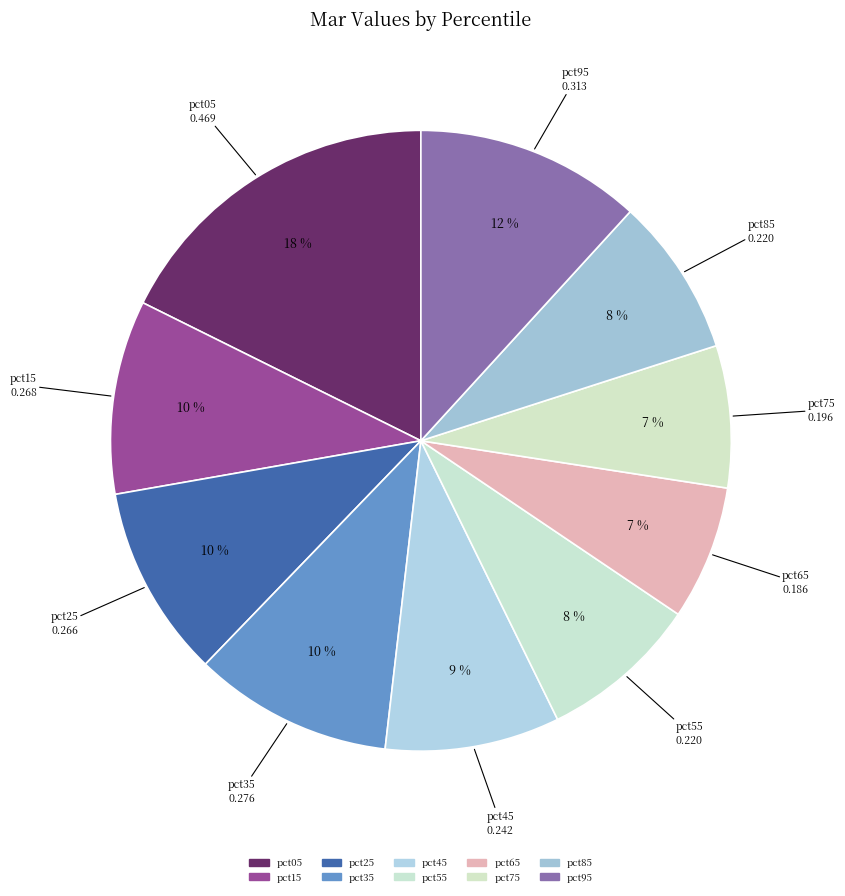

To the nearest percent, what portion does pct55 represent?

8%